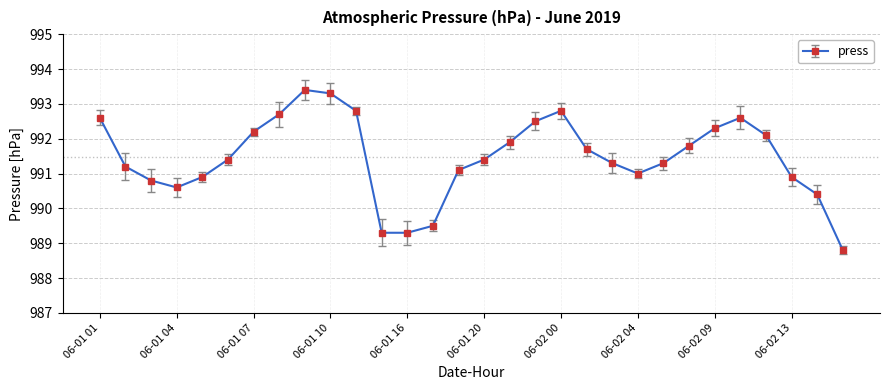

What is the value of the 22nd point from the left?

991.0